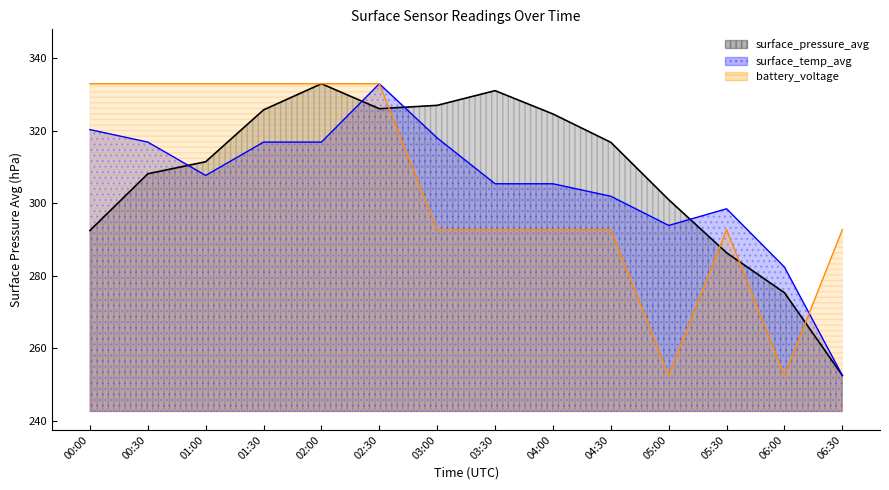

True or false: surface_temp_avg has more than 1 points higher than both neighbors.

True